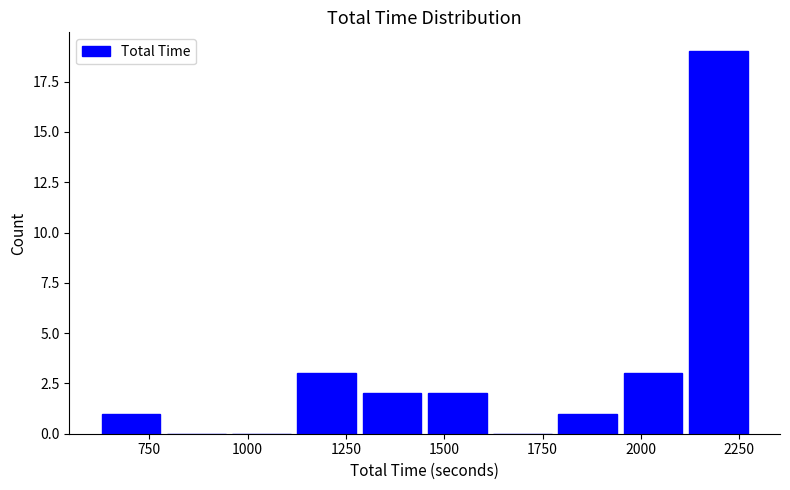

Around what value on the x-axis is the tallest bar? Give the approximate position of its centre, as read against the axis.

2200